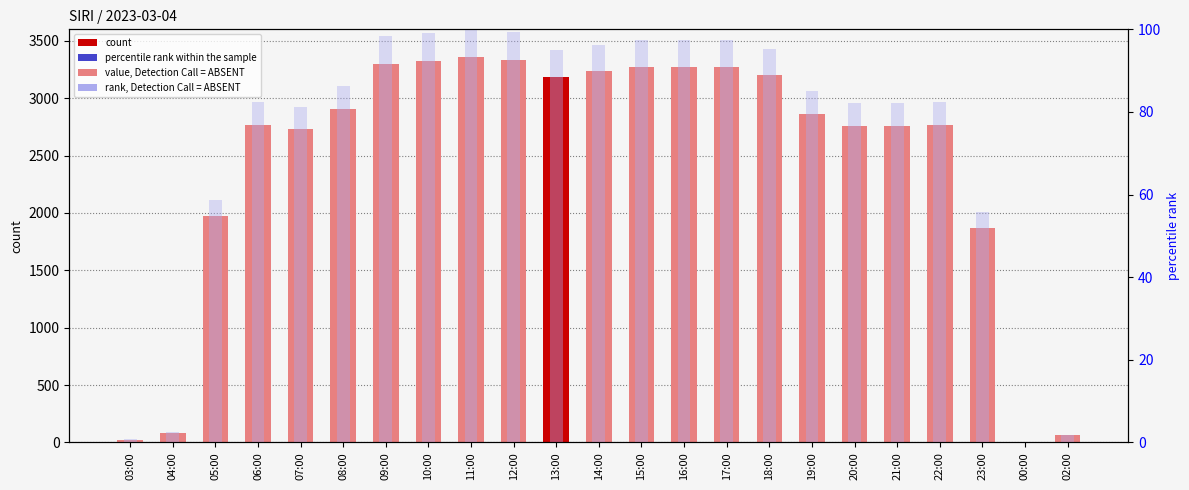

The rank, Detection Call = ABSENT series shows 66.3 at 14:00. True or false?

False